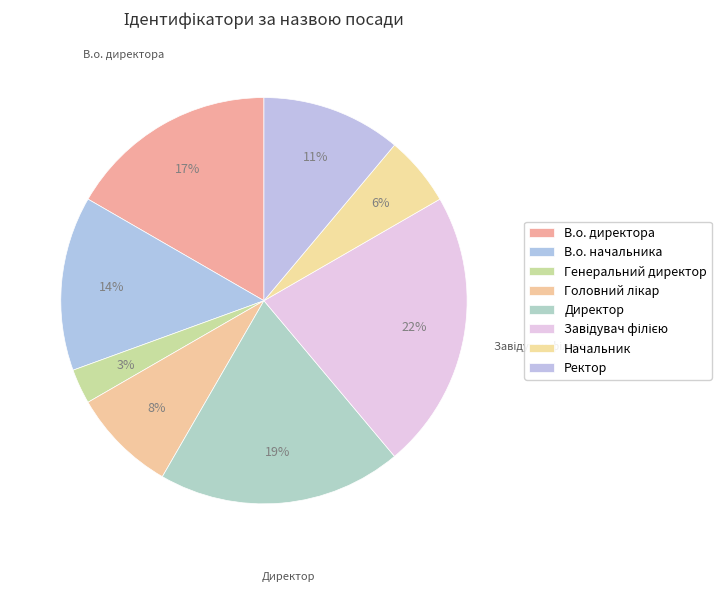

True or false: Начальник accounts for 6% of the total.

True